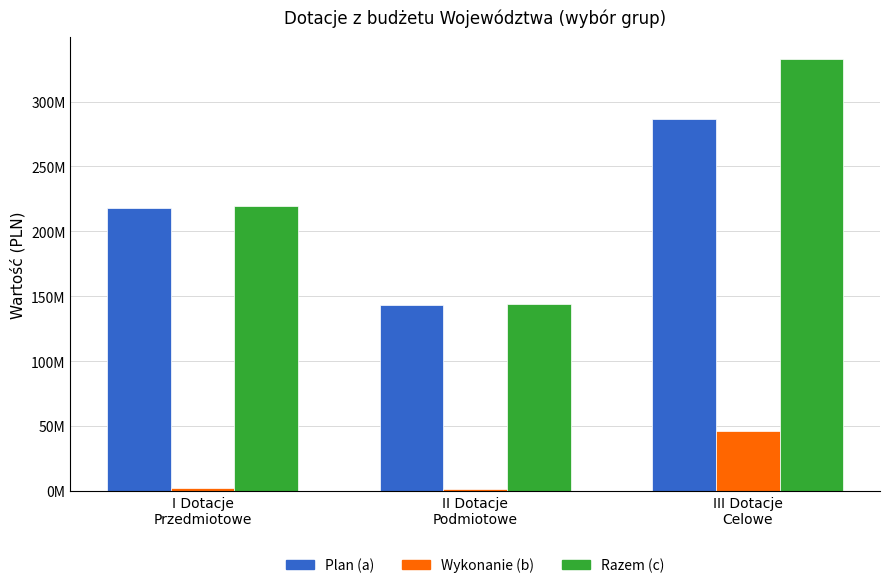

What are all the series names shown in the legend?

Plan (a), Wykonanie (b), Razem (c)